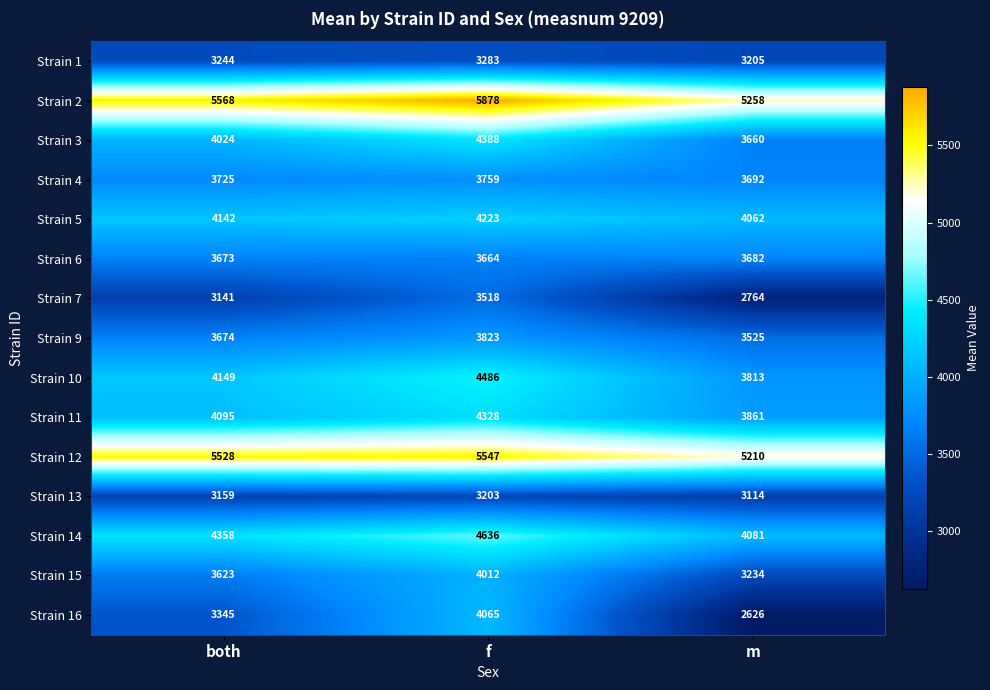

Read the Strain 14 value at m.

4081